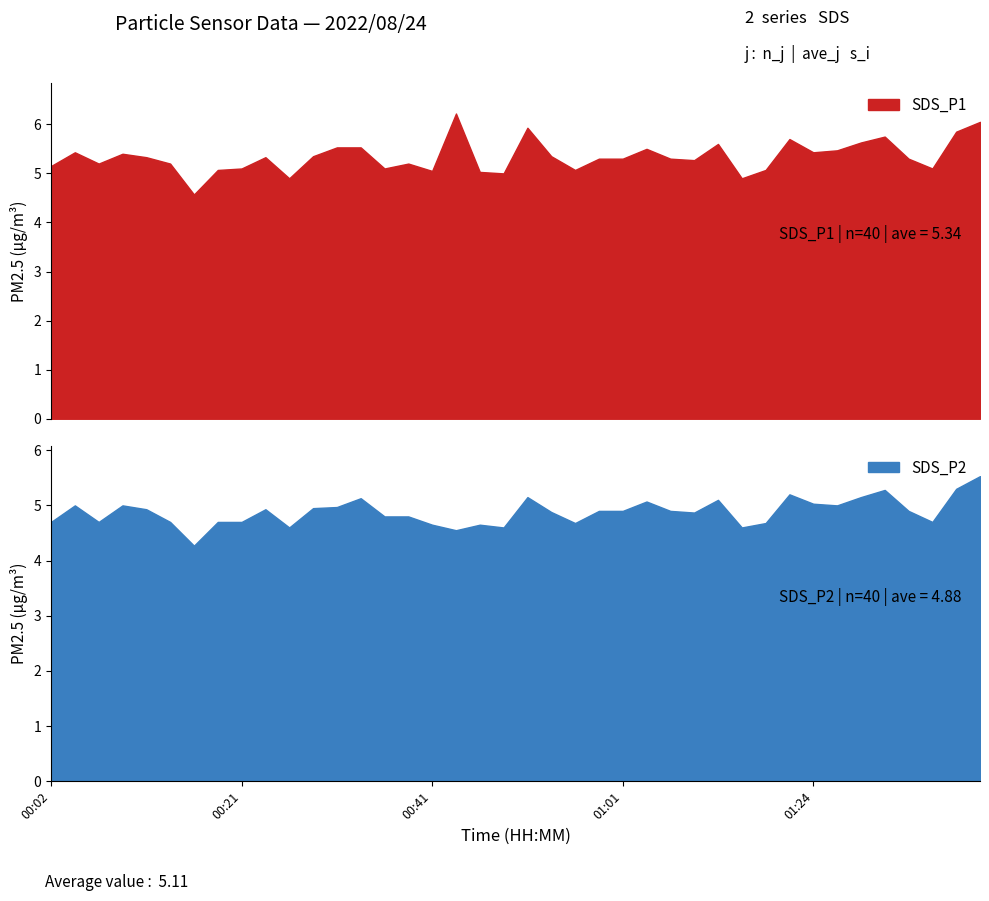

The SDS_P1 series shows 5.3 at 01:34. True or false?

True